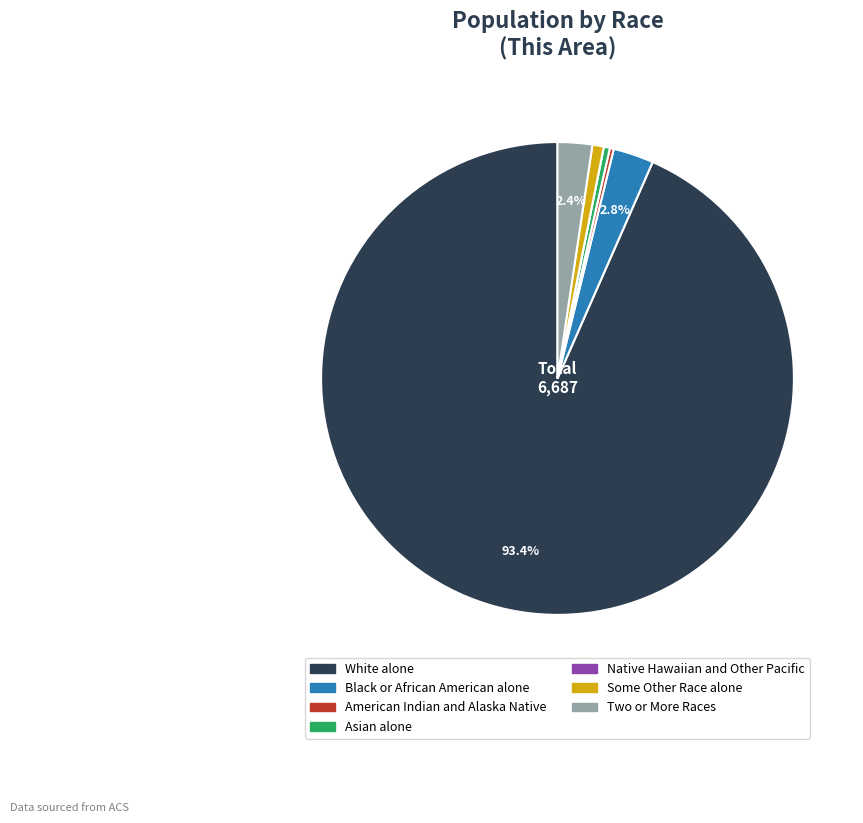

Which has a higher value, Some Other Race alone or White alone?

White alone